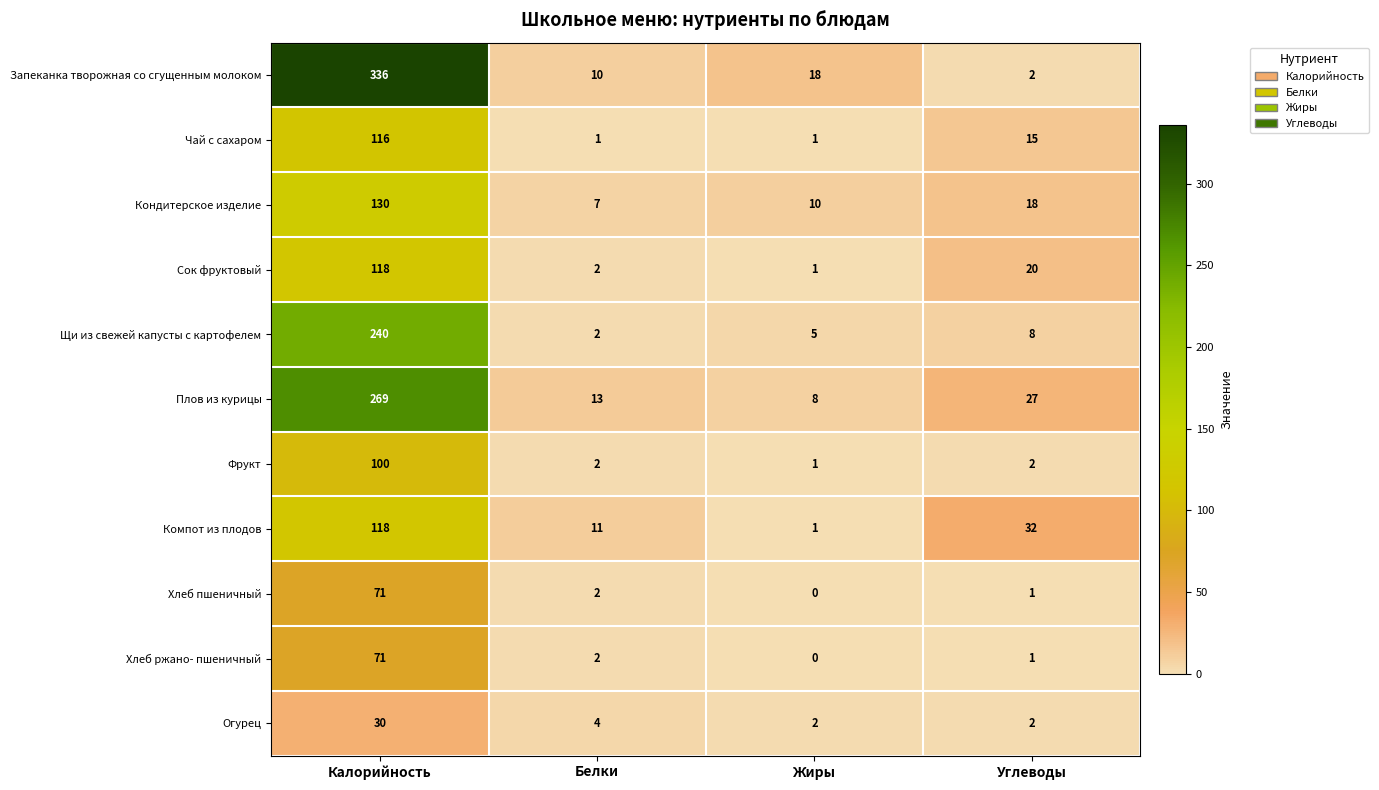

What is the maximum value shown in the chart?

336